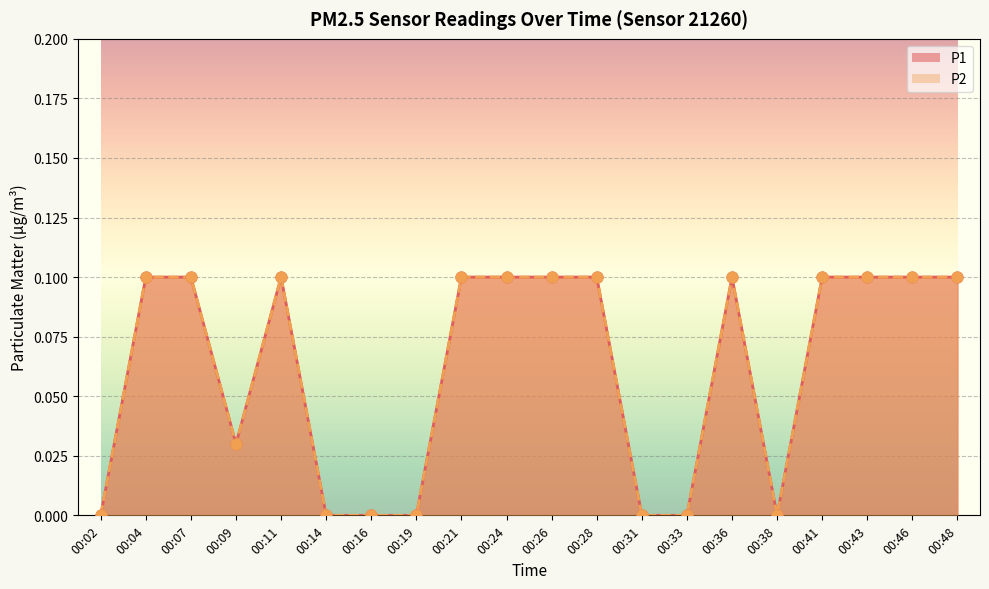

Which series has the widest spread of Y values?

P1